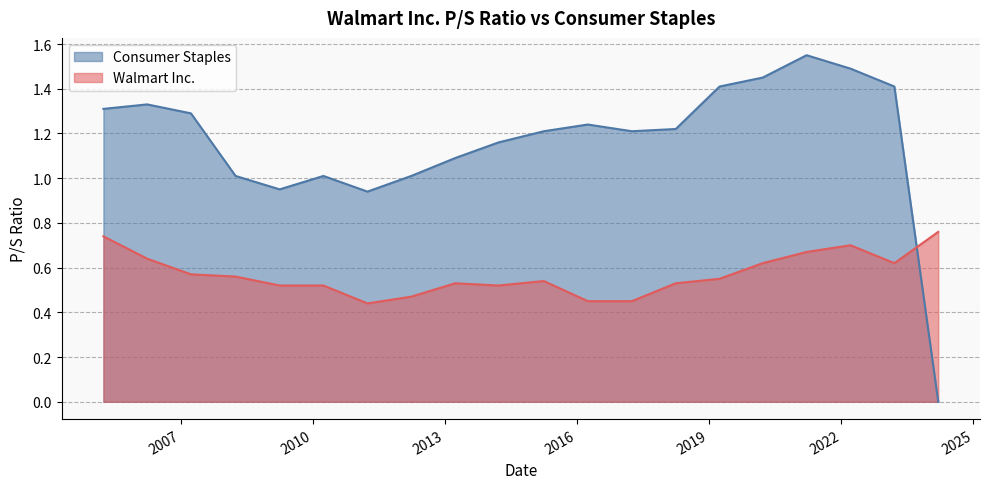

Which series has the largest total across all categories?

Consumer Staples